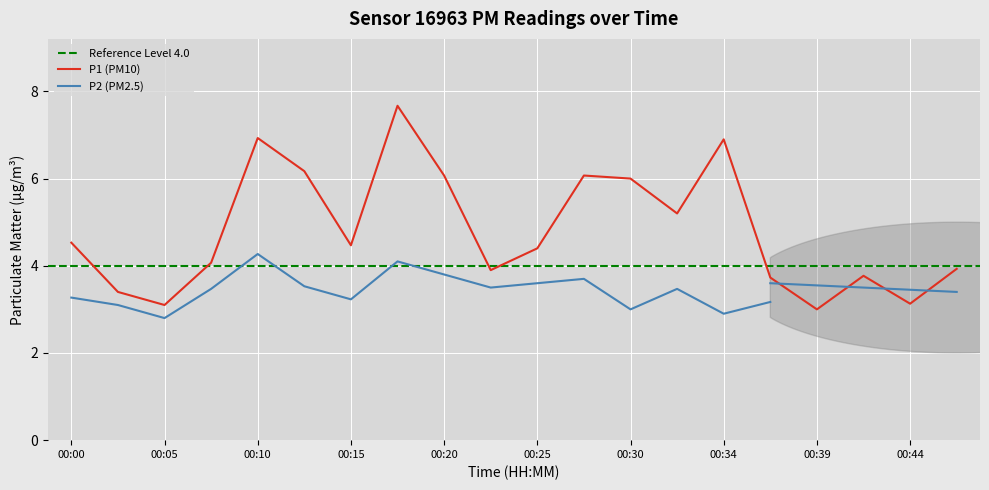

What is the smallest value displayed?

3.0